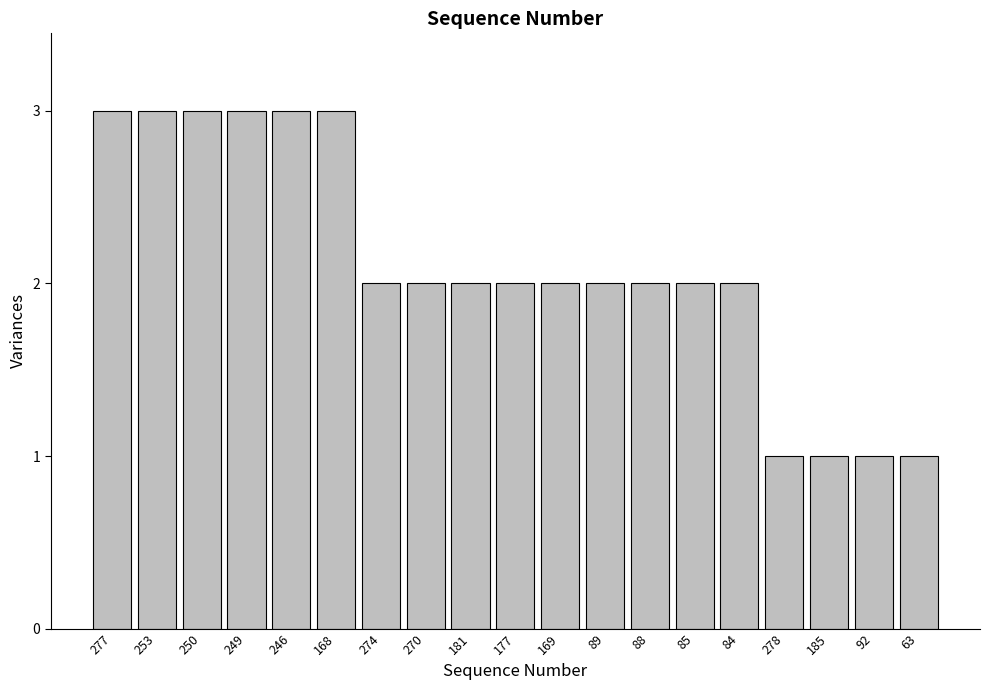

Reading right to left, transcribe all the data shown in this chart.

1	1	1	1	2	2	2	2	2	2	2	2	2	3	3	3	3	3	3